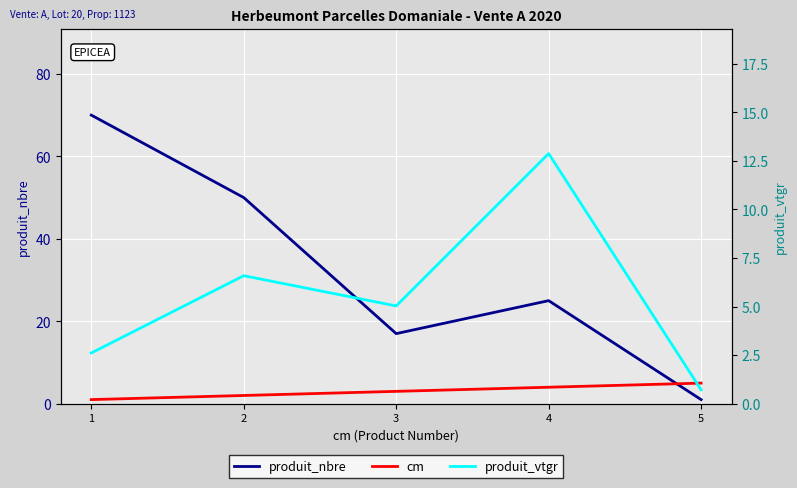

List the series in order of their peak value, lowest first.

cm, produit_vtgr, produit_nbre